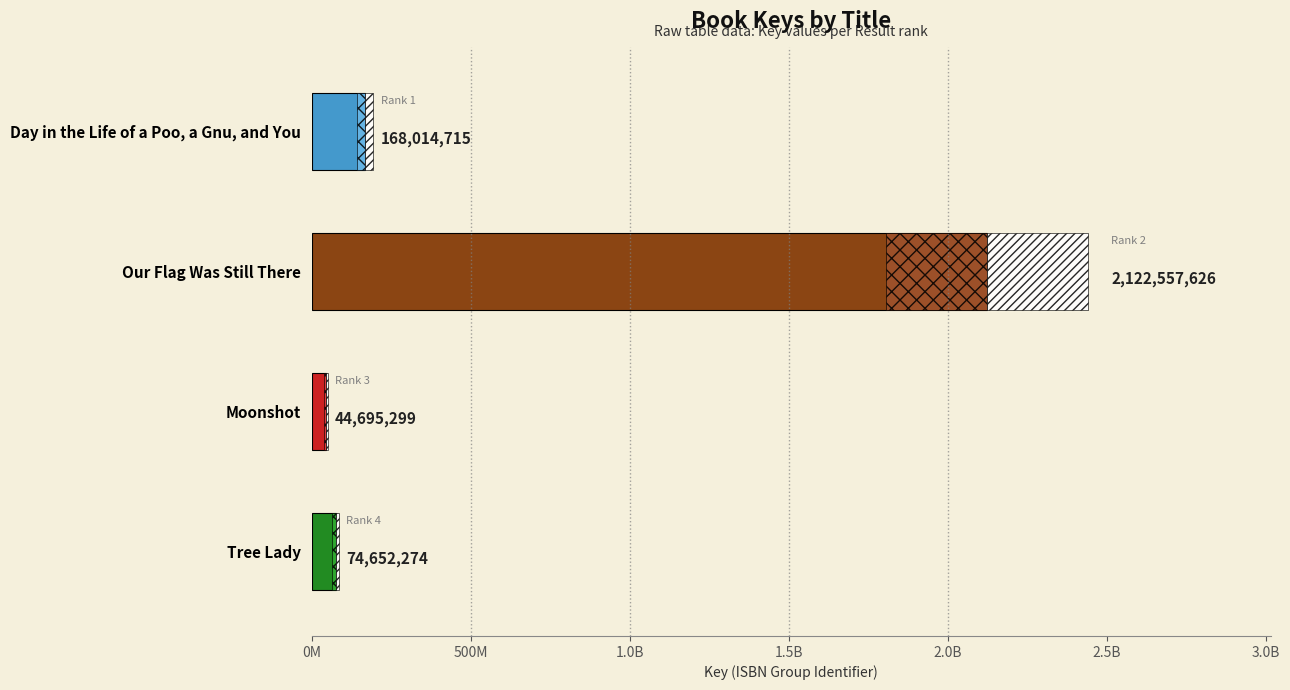

Are the bars grouped side by side (vs. stacked)?

No